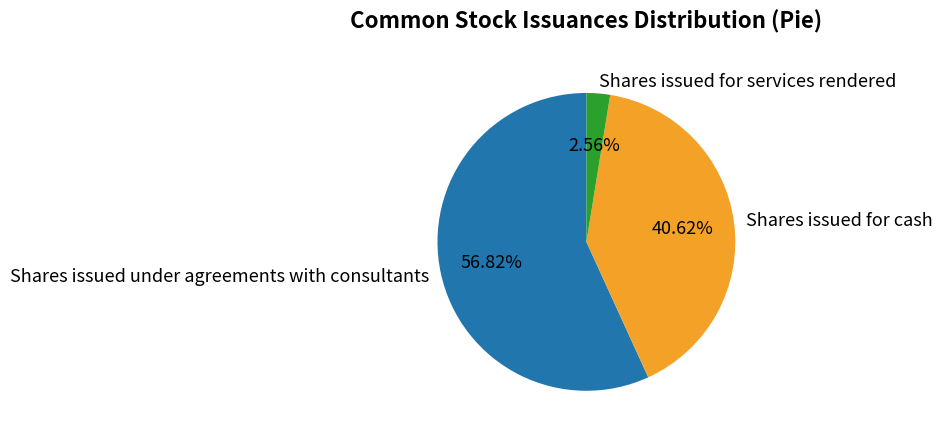

Count the number of slices in the pie.

3